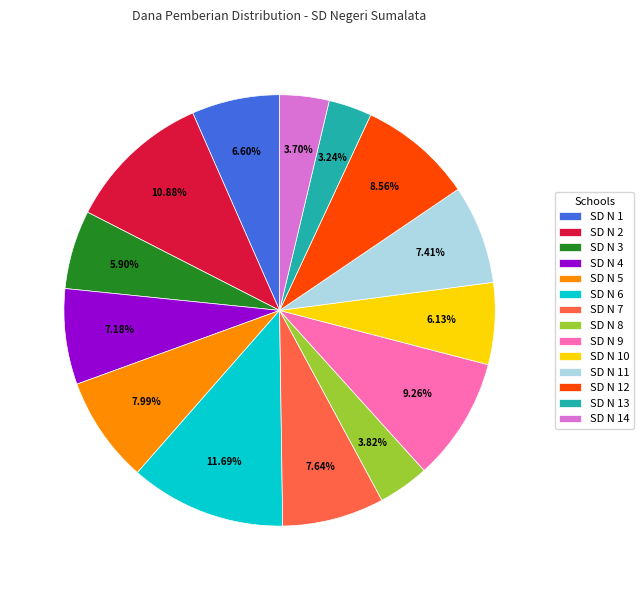

Does SD N 5 represent more than half of the total?

No